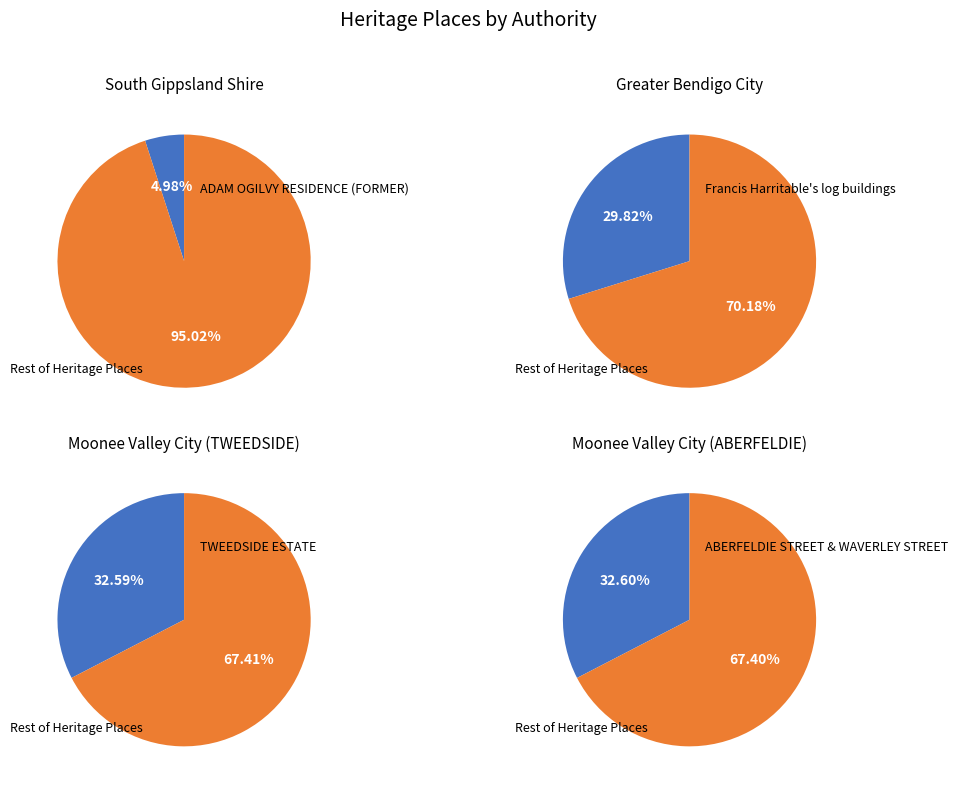

What is the total percentage of Greater Bendigo City and Moonee Valley City (TWEEDSIDE)?

62.4%